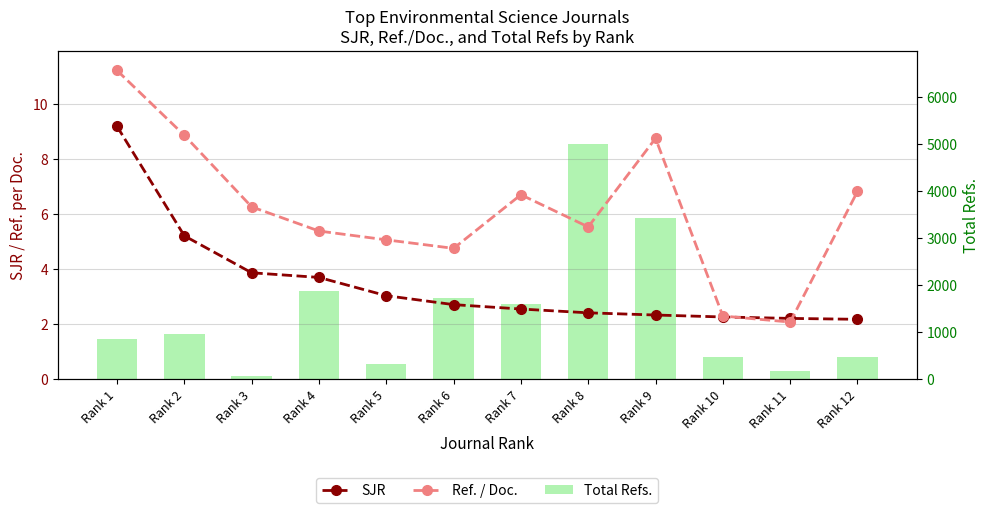

Reading left to right, extract all data points from this chart.

SJR: Rank 1=9.2	Rank 2=5.2	Rank 3=3.9	Rank 4=3.7	Rank 5=3.0	Rank 6=2.7	Rank 7=2.5	Rank 8=2.4	Rank 9=2.3	Rank 10=2.3	Rank 11=2.2	Rank 12=2.2
Ref. / Doc.: Rank 1=11.2	Rank 2=8.9	Rank 3=6.3	Rank 4=5.4	Rank 5=5.1	Rank 6=4.8	Rank 7=6.7	Rank 8=5.5	Rank 9=8.8	Rank 10=2.3	Rank 11=2.1	Rank 12=6.8
Total Refs.: Rank 1=845.0	Rank 2=949.0	Rank 3=62.0	Rank 4=1867.0	Rank 5=326.0	Rank 6=1721.0	Rank 7=1605.0	Rank 8=4999.0	Rank 9=3441.0	Rank 10=464.0	Rank 11=160.0	Rank 12=458.0